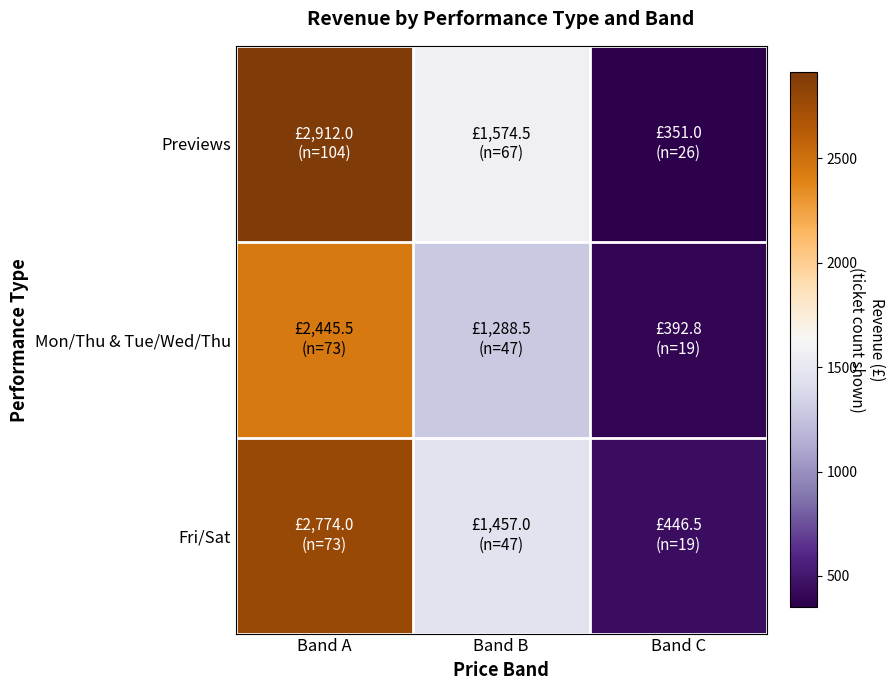

Reading right to left, list all the values displayed in this chart.

Previews: Band C=351.0	Band B=1574.5	Band A=2912.0
Mon/Thu & Tue/Wed/Thu: Band C=392.8	Band B=1288.5	Band A=2445.5
Fri/Sat: Band C=446.5	Band B=1457.0	Band A=2774.0